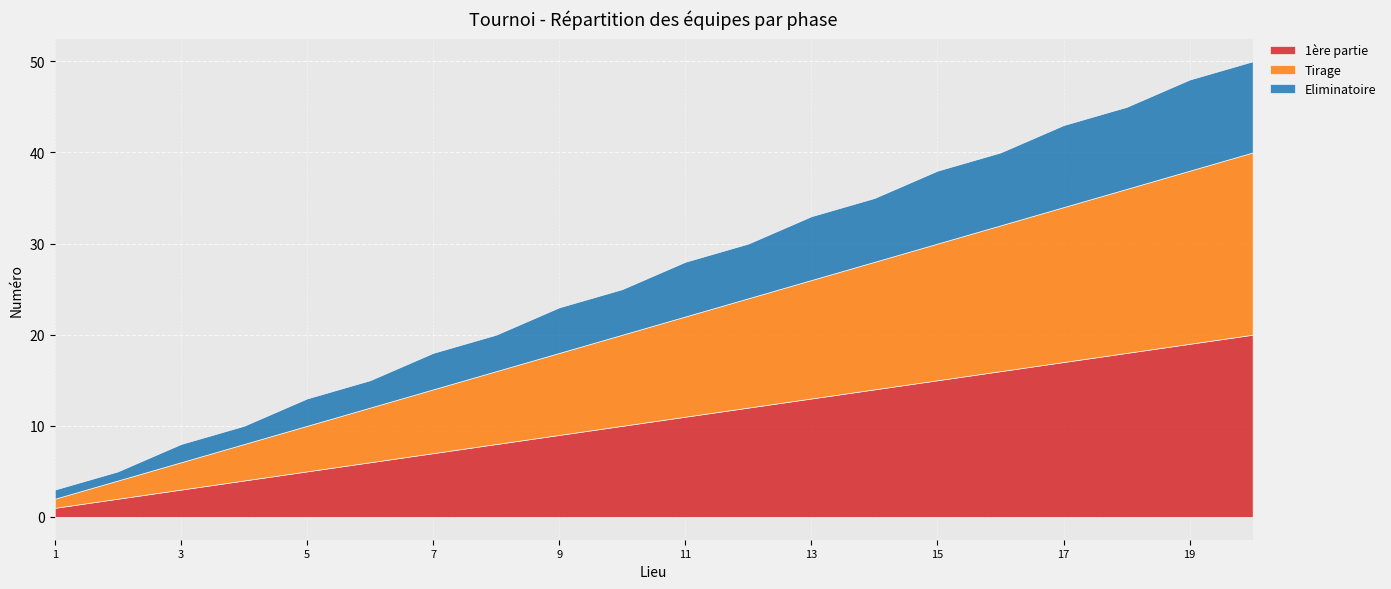

Reading right to left, list all the values displayed in this chart.

1ère partie: 20=20	19=19	18=18	17=17	16=16	15=15	14=14	13=13	12=12	11=11	10=10	9=9	8=8	7=7	6=6	5=5	4=4	3=3	2=2	1=1
Tirage: 20=20	19=19	18=18	17=17	16=16	15=15	14=14	13=13	12=12	11=11	10=10	9=9	8=8	7=7	6=6	5=5	4=4	3=3	2=2	1=1
Eliminatoire: 20=10	19=10	18=9	17=9	16=8	15=8	14=7	13=7	12=6	11=6	10=5	9=5	8=4	7=4	6=3	5=3	4=2	3=2	2=1	1=1